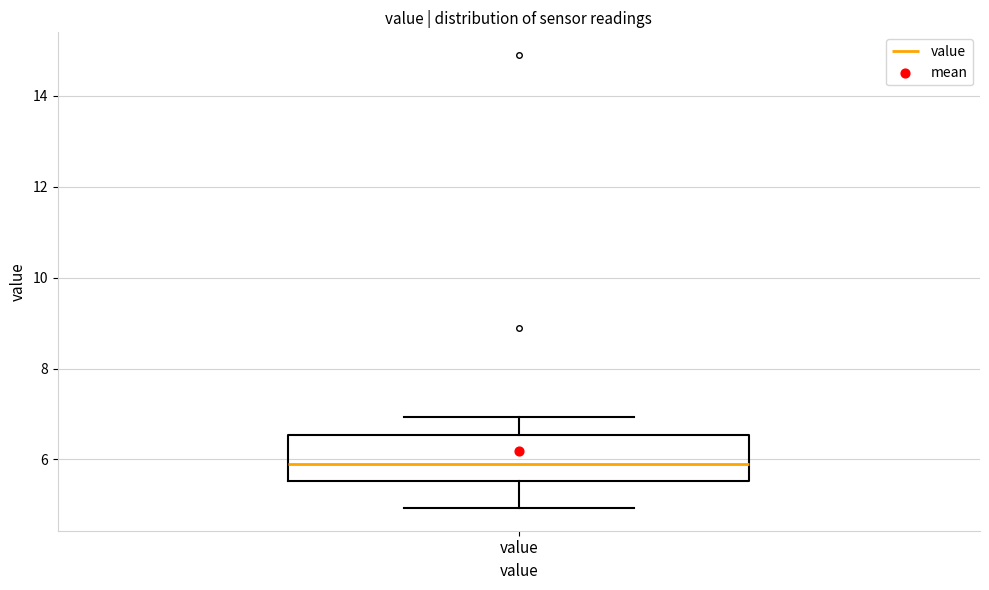

Read this box plot against the y-axis: the position of the median line, the range covered by the box, and the ends of both whiskers. The values are not printed on the chart, so give them approximately, as read against the axis.

median 6.0, box 5.6 to 6.6, whiskers 5.0 to 7.0